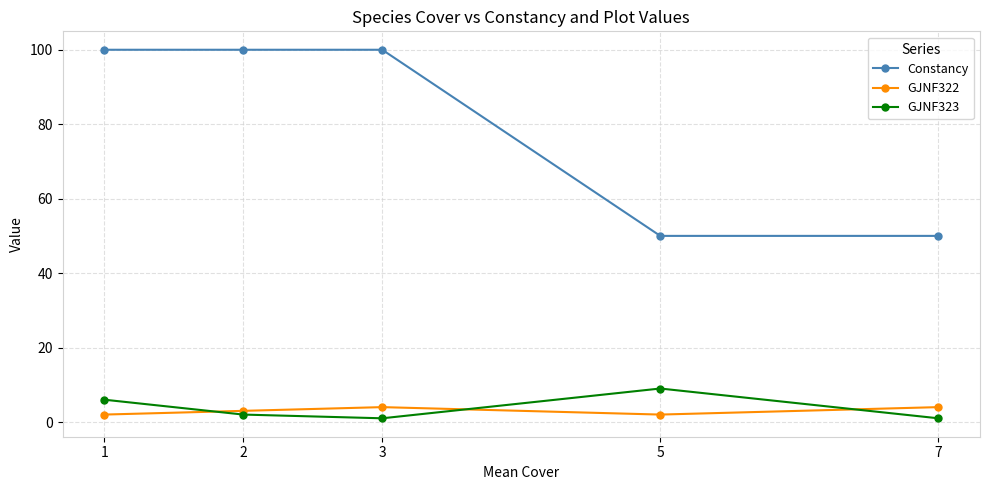

How many lines are shown in the chart?

3